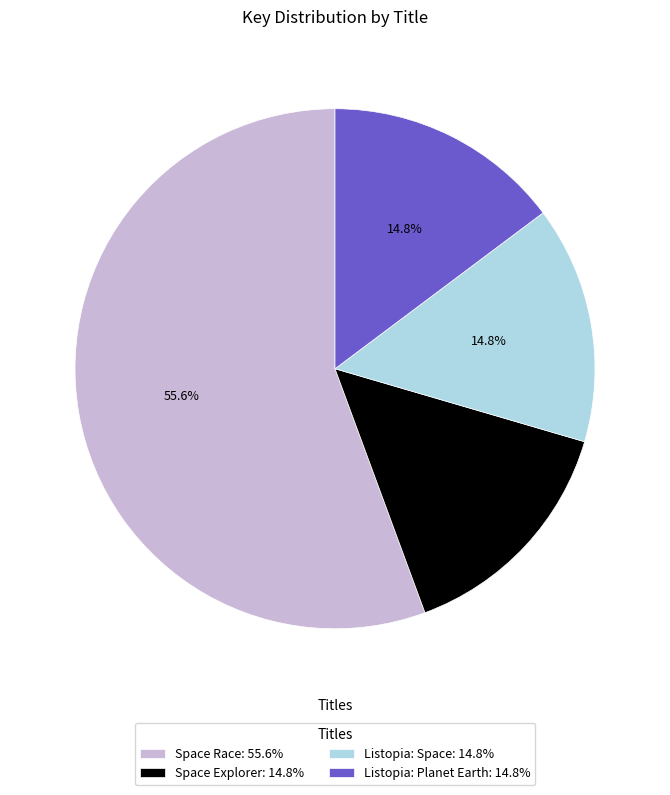

Which has a higher value, Listopia: Planet Earth: 14.8% or Space Race: 55.6%?

Space Race: 55.6%